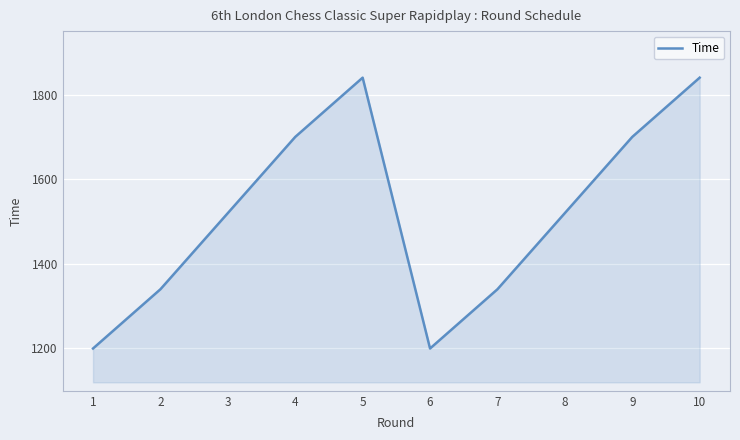

Reading left to right, extract all data points from this chart.

1200	1340	1520	1700	1840	1200	1340	1520	1700	1840